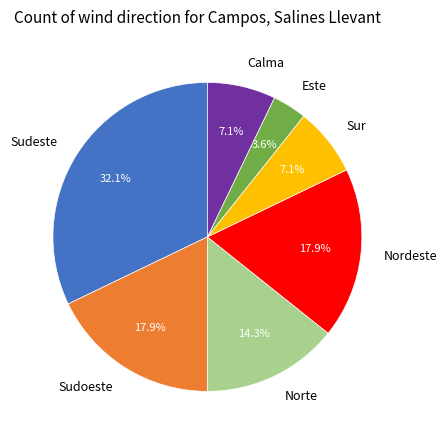

Count the number of slices in the pie.

7